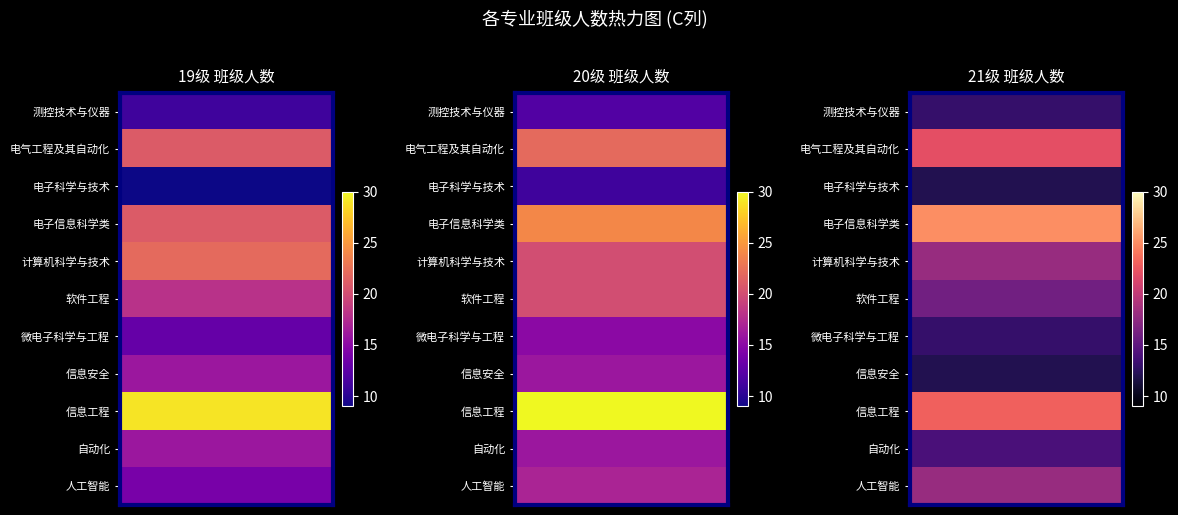

At which category is the sum across all series the highest?

20级